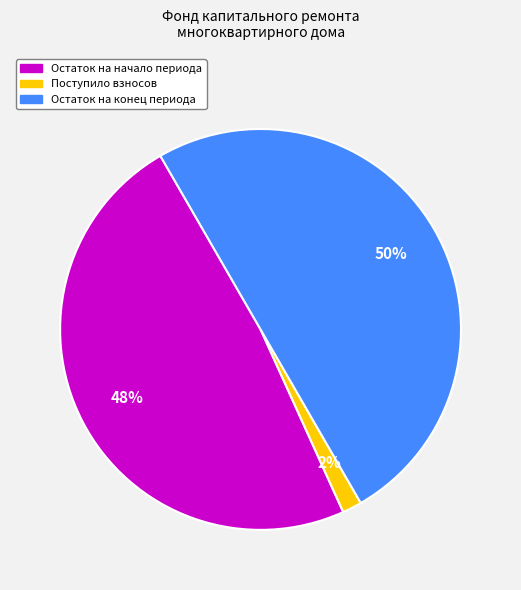

To the nearest percent, what is the average slice percentage?

33%